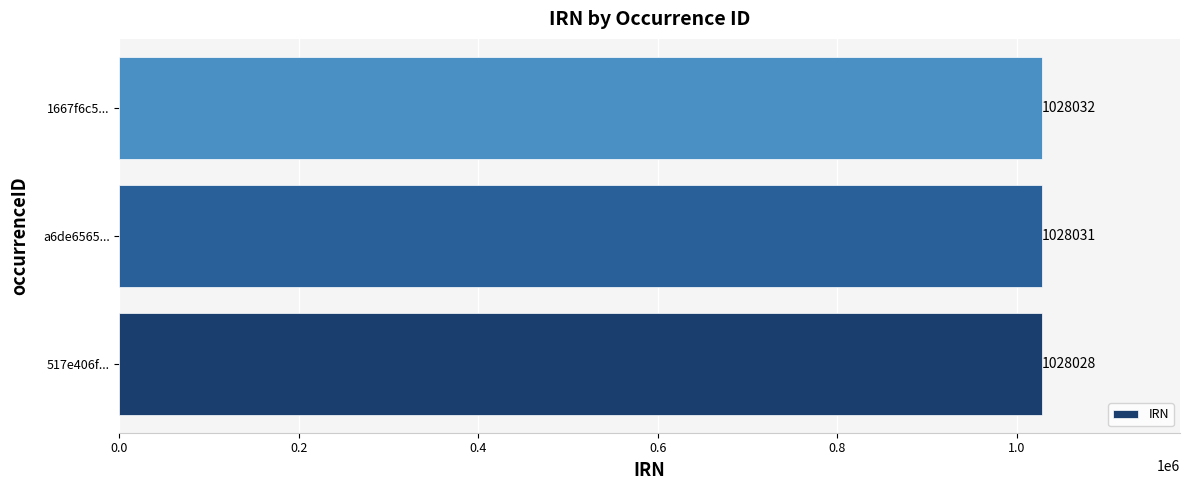

Count the values in the range 1028028 to 1028032.

3